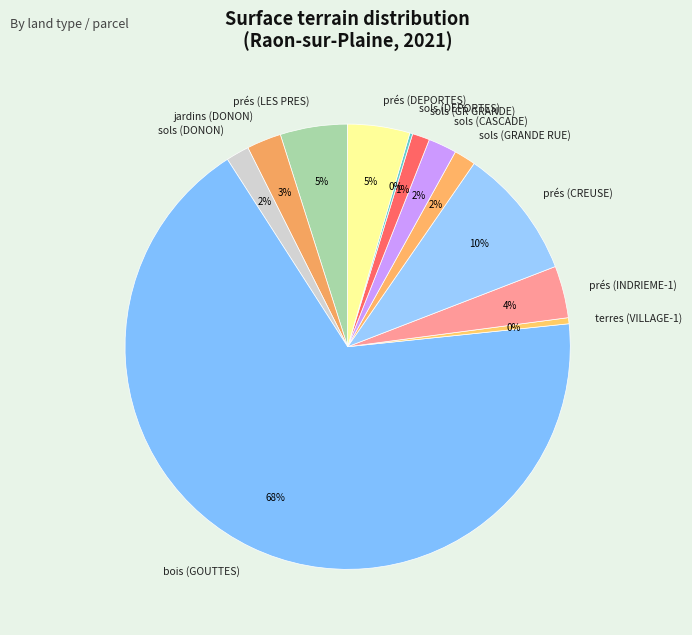

To the nearest percent, what is the difference between the largest and smallest slice percentages?

67%